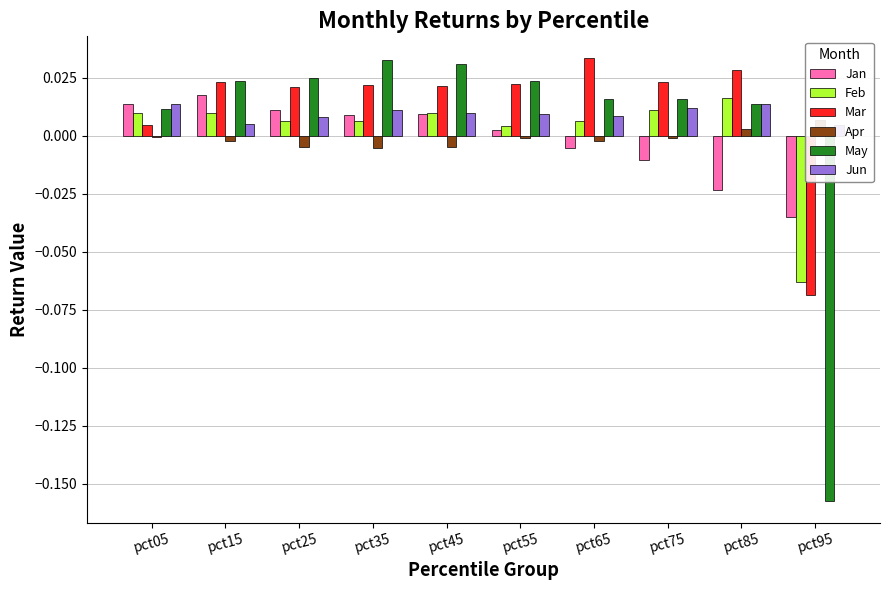

Where is Apr nearest to the value 0?

pct05